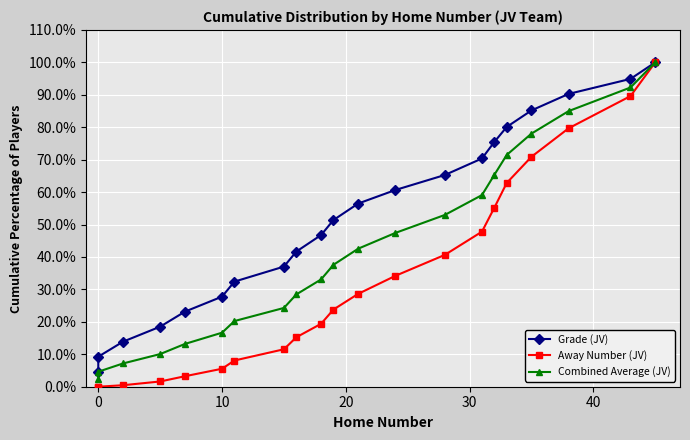

Is this an area chart (filled region under the line)?

No